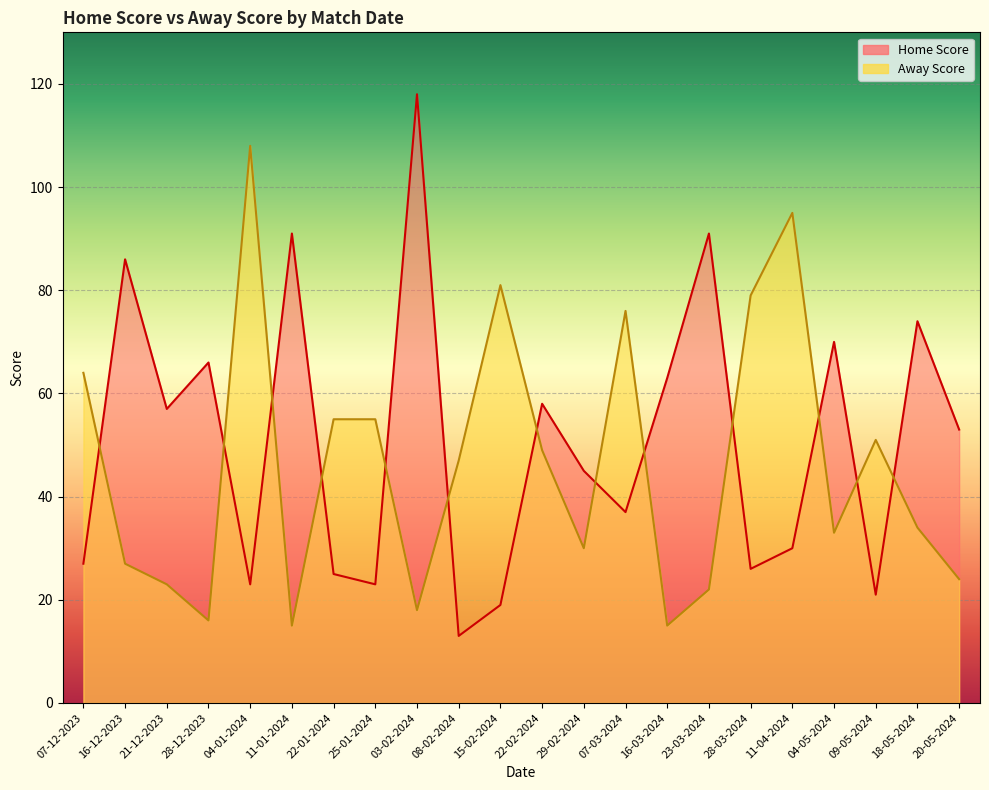

The value of Home Score at 28-03-2024 is 38. True or false?

False